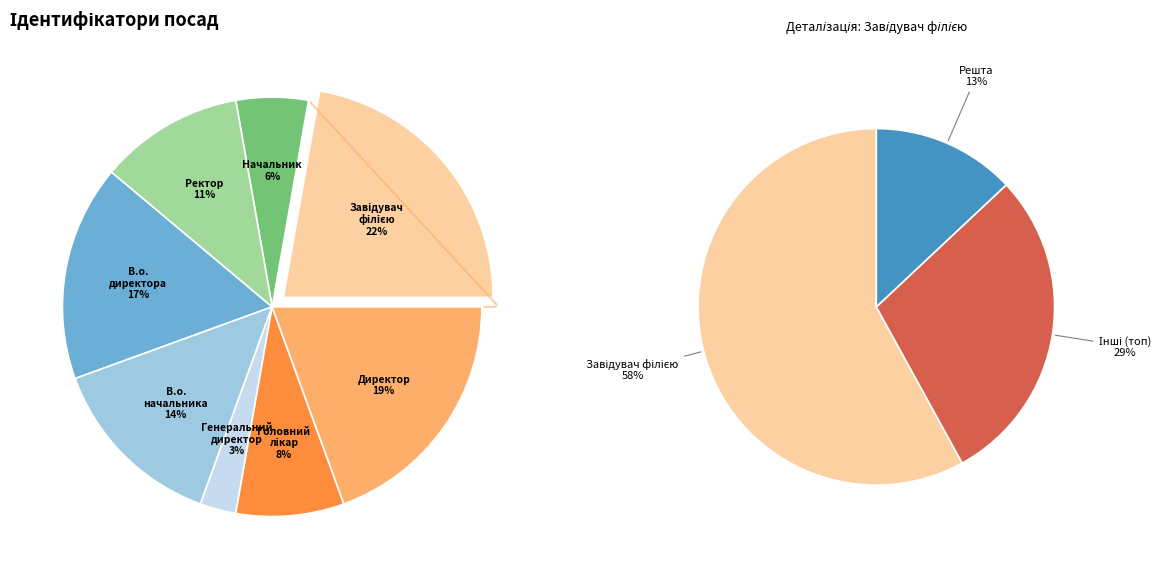

Which category has the biggest portion of the pie?

Завідувач філією